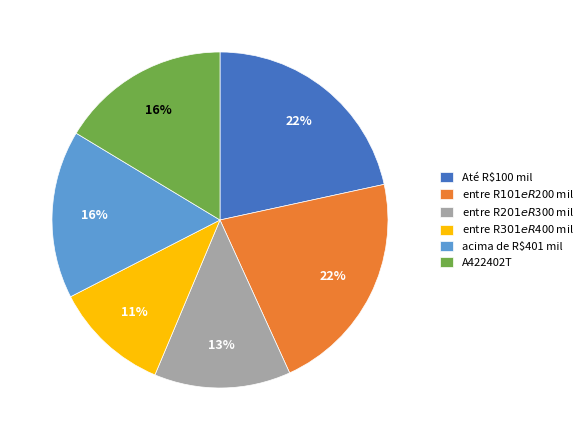

Count the number of slices in the pie.

6